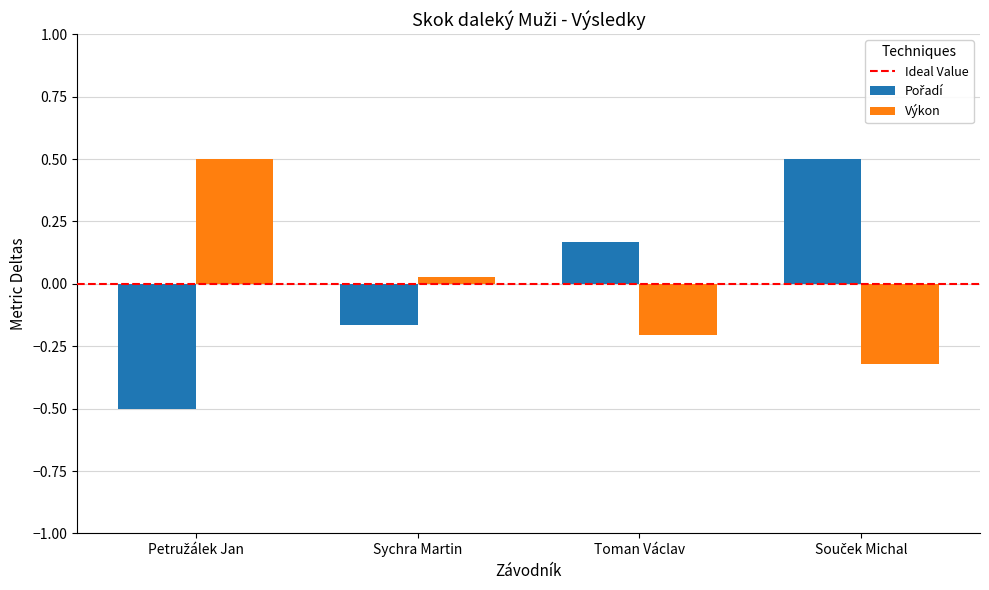

Count the number of data series in this chart.

2